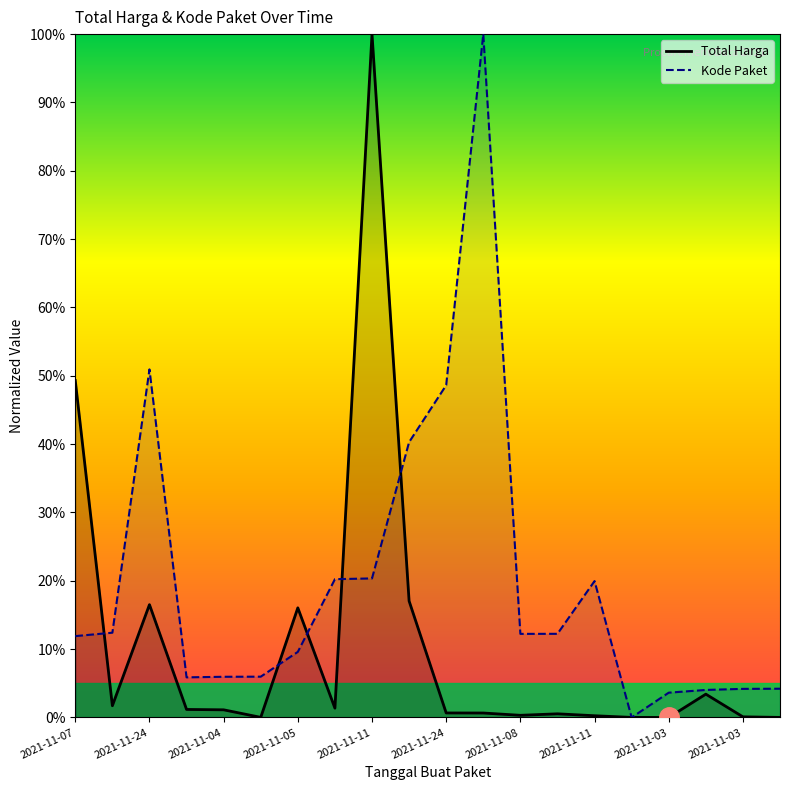

What is the sum of the Total Harga values at 2021-11-07 and 13?

0.5